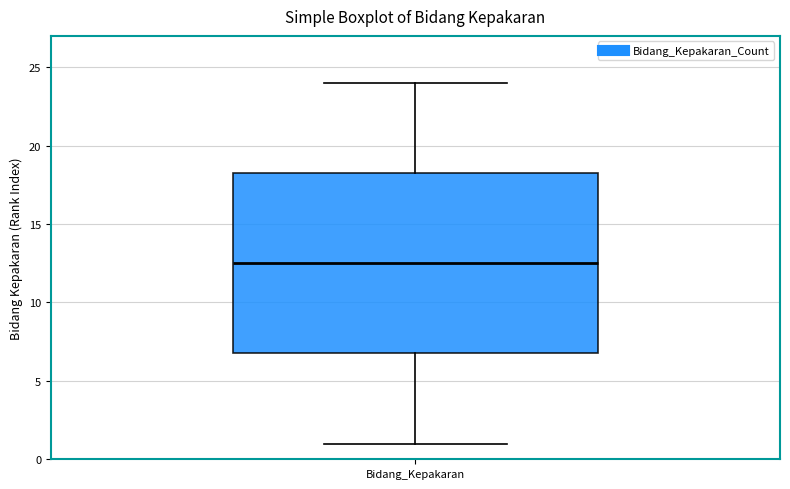

Transcribe this box plot: give where the median line is, the range the box spans, and where the two whiskers end, as read against the y-axis. The values are not printed on the chart, so give them approximately, as read against the axis.

median 12.5, box 7.0 to 18.5, whiskers 1.0 to 24.0